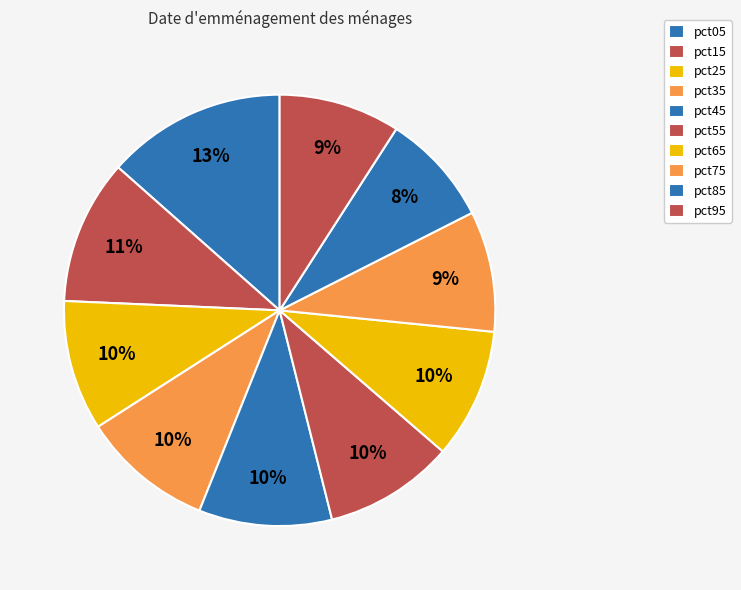

To the nearest percent, what percentage of the pie is pct65?

10%